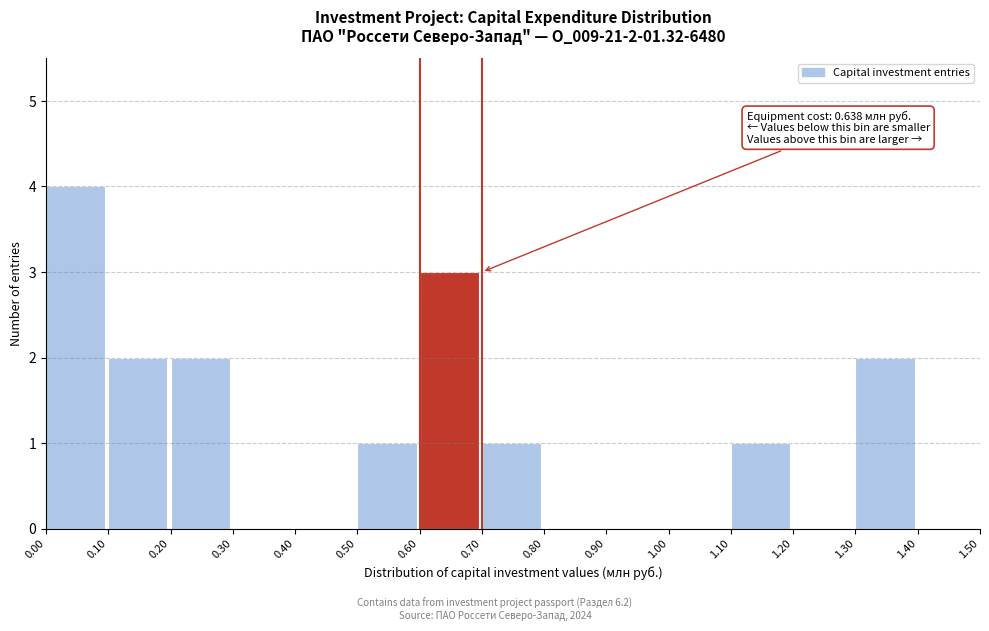

Which range on the x-axis has the tallest bar?

0.00 to 0.10